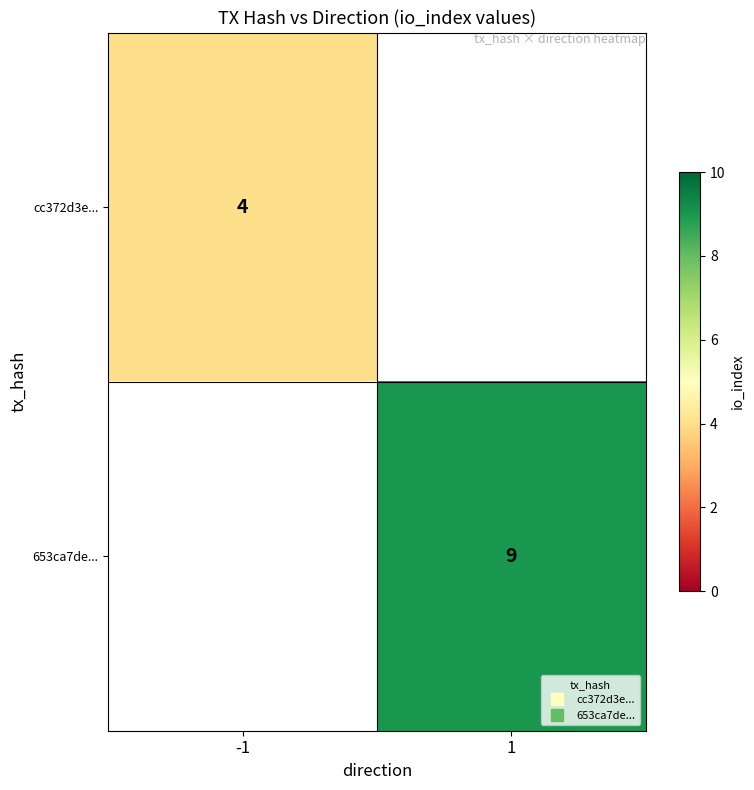

What is the minimum value shown in the chart?

4.0